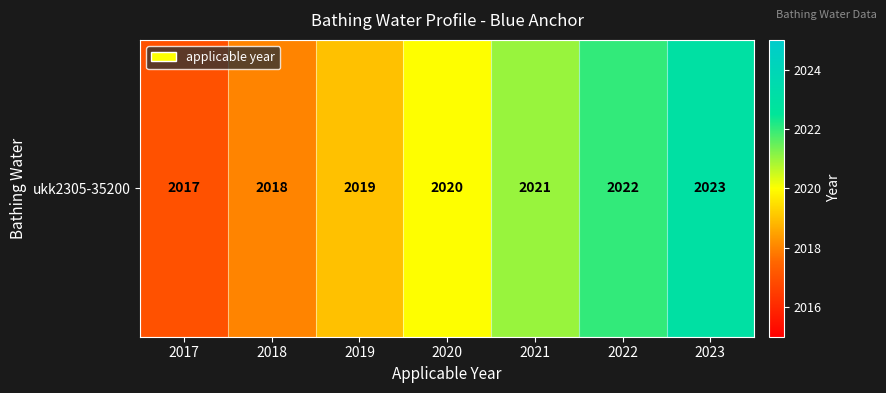

What is the difference between the maximum and minimum values?

6